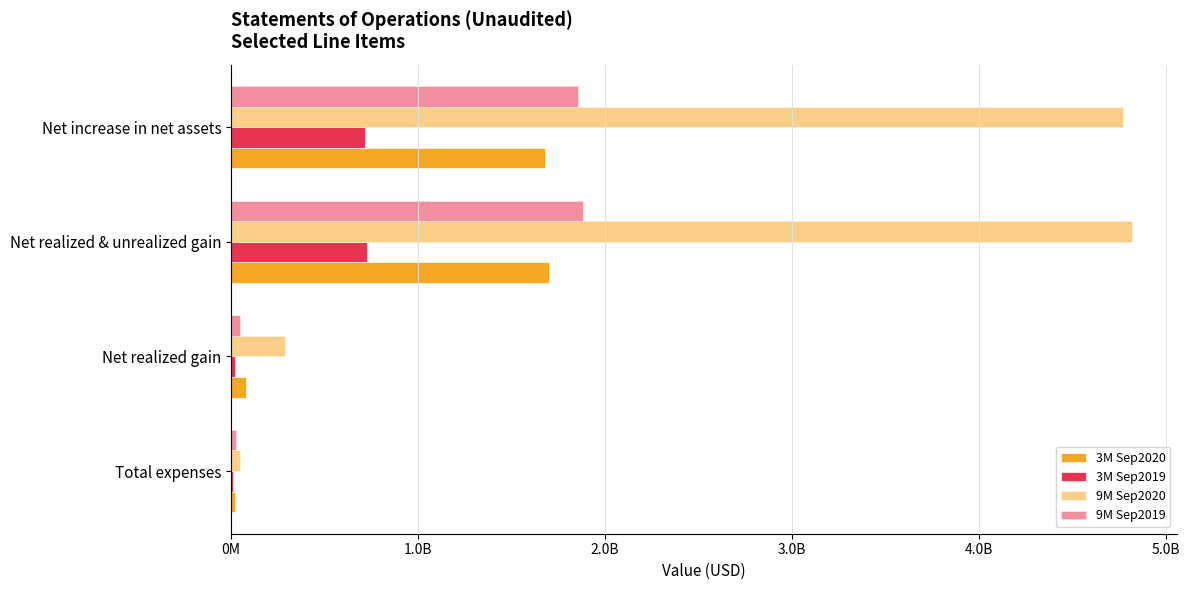

What position from the left is Net realized & unrealized gain?

3